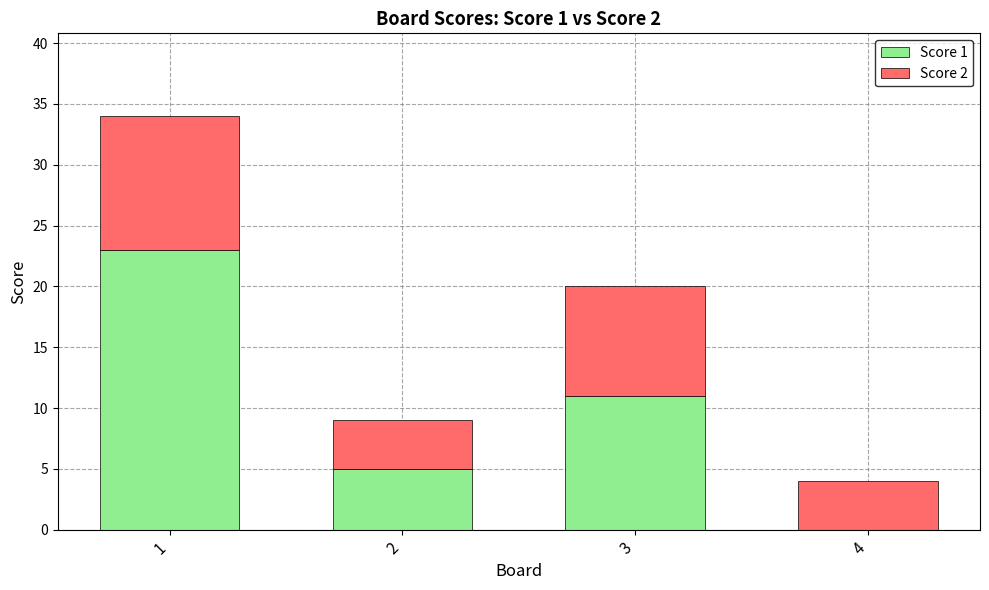

What is the maximum value for Score 1?

23